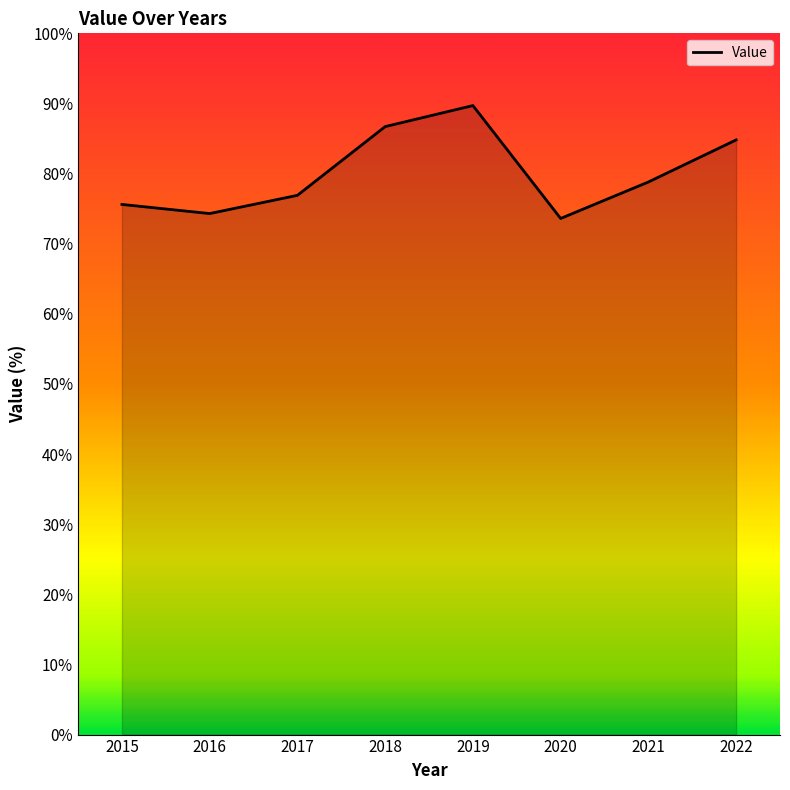

How many interior local peaks (higher than both neighbors) does the data have?

1